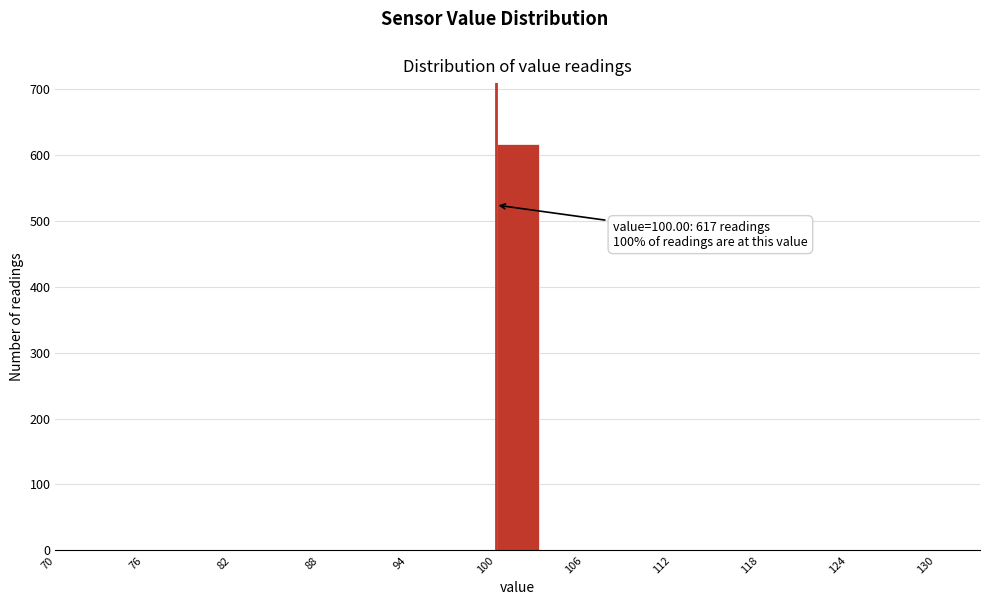

Around what value on the x-axis is the tallest bar? Give the approximate position of its centre, as read against the axis.

102